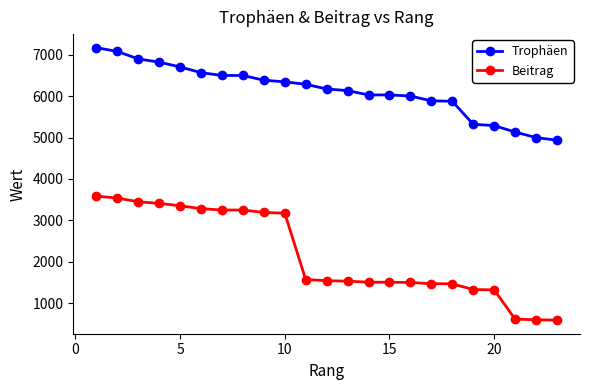

What is the minimum value for Trophäen?

4937